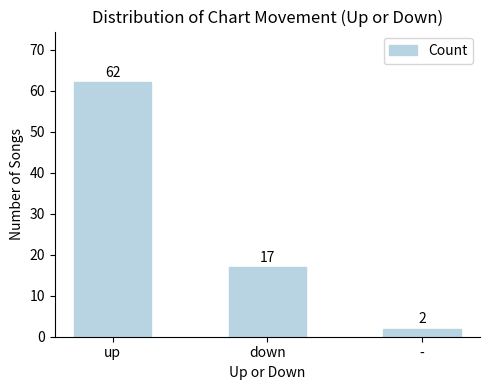

The chart shows a value of 17 at down. True or false?

True